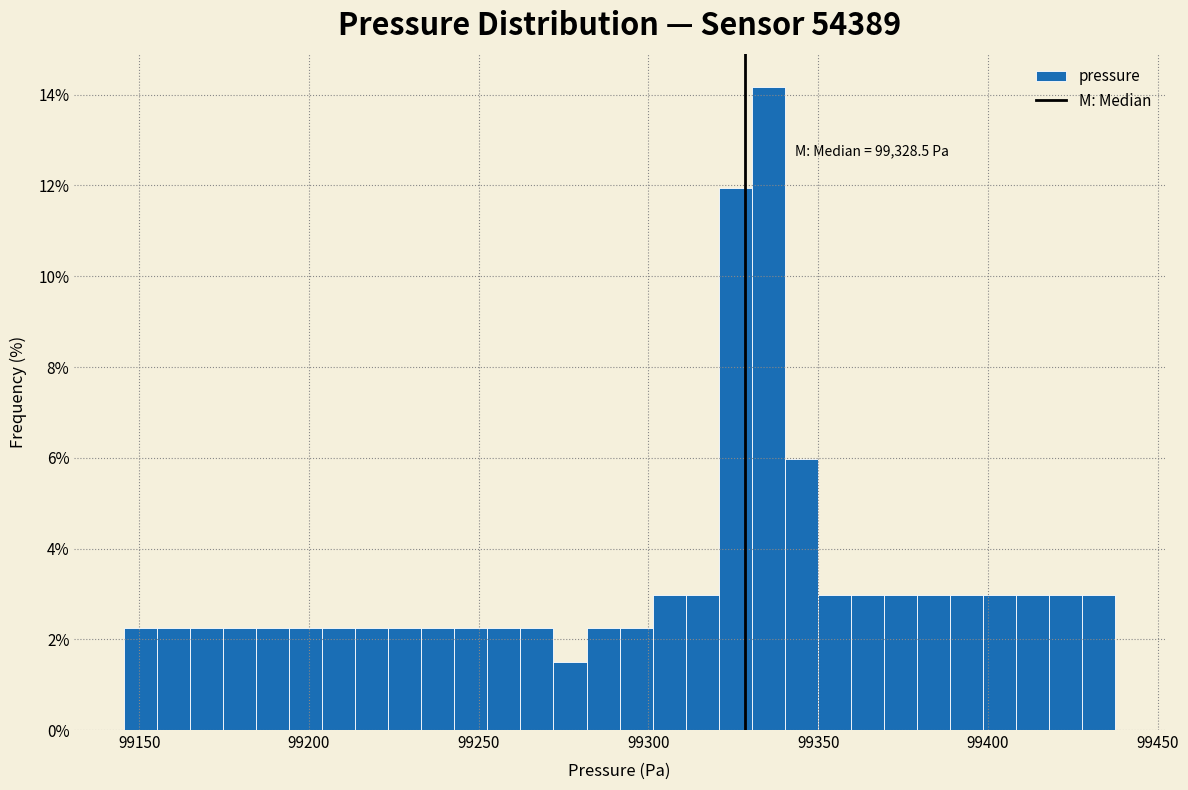

Read against the x-axis, roughly where is the centre of the tallest bar?

99335